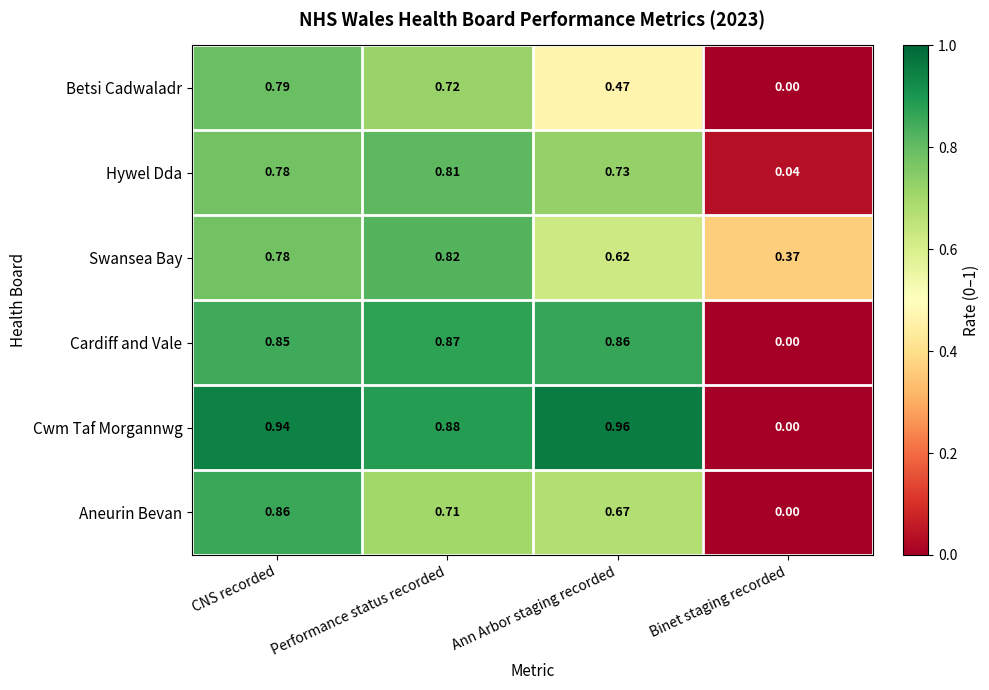

Rank the series by their maximum value, from lowest to highest.

Betsi Cadwaladr, Hywel Dda, Swansea Bay, Aneurin Bevan, Cardiff and Vale, Cwm Taf Morgannwg